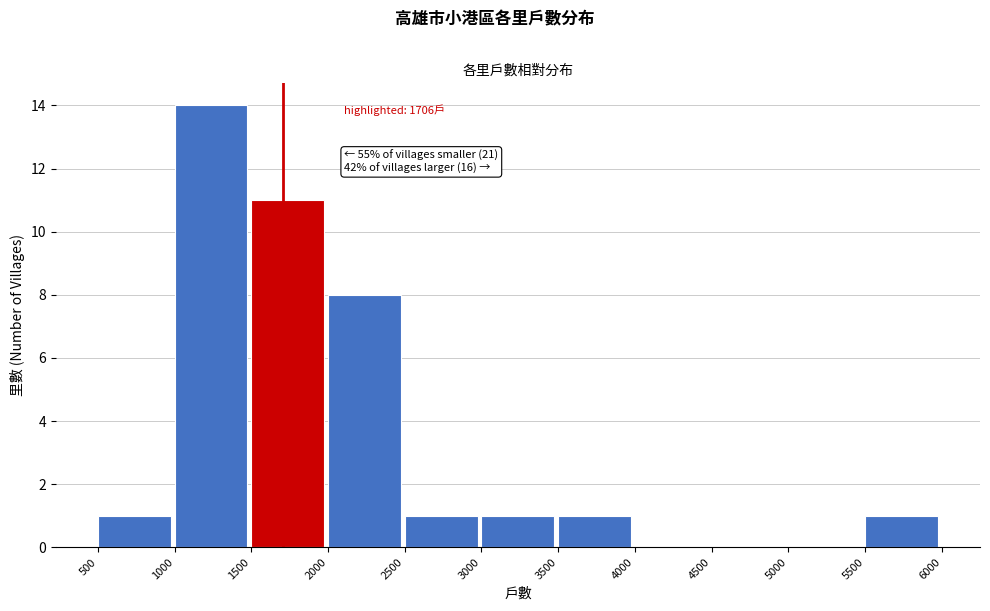

Which range on the x-axis has the tallest bar?

1000 to 1500